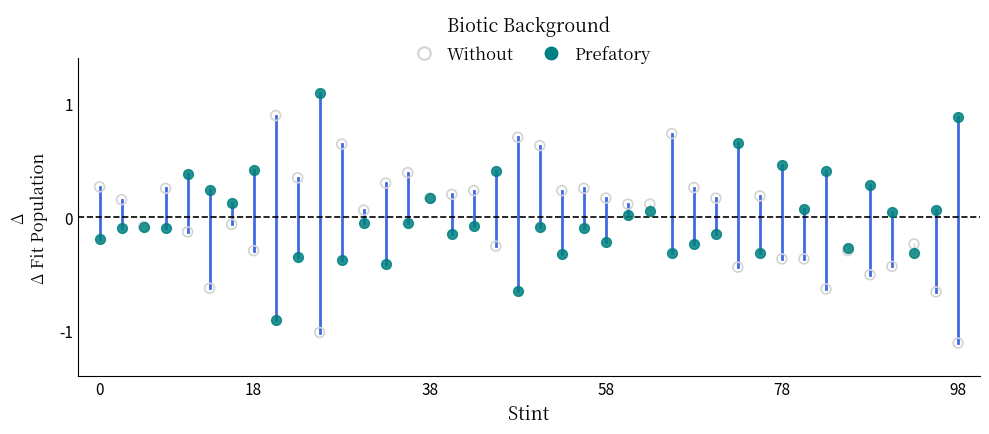

Which series reaches the maximum Y coordinate?

Prefatory